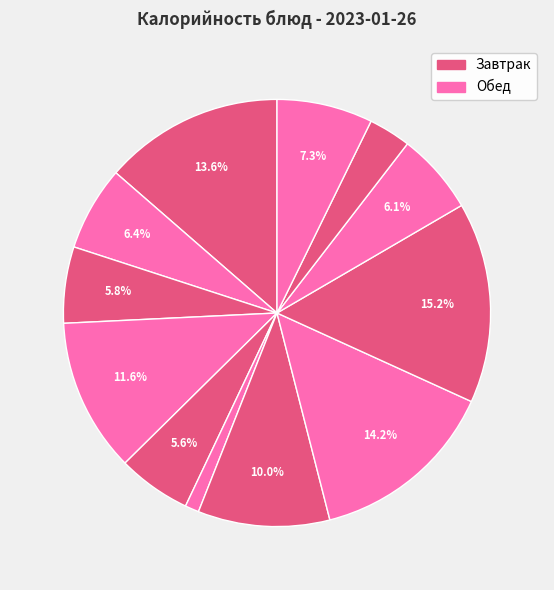

How many segments does this pie chart have?

12